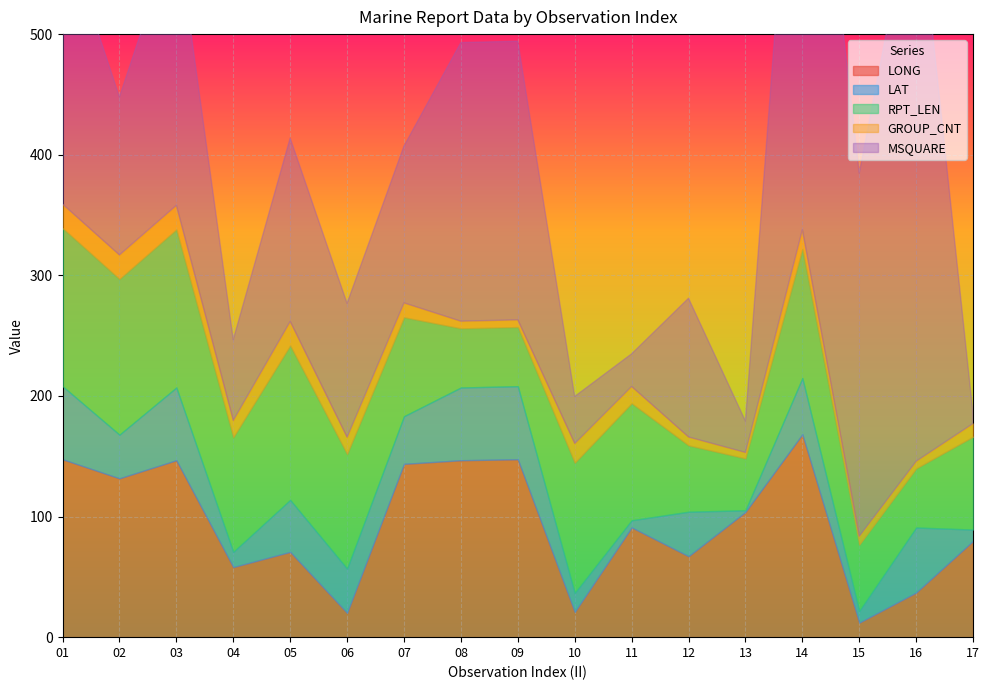

What is the sum of the GROUP_CNT values at 14 and 06?

30.0